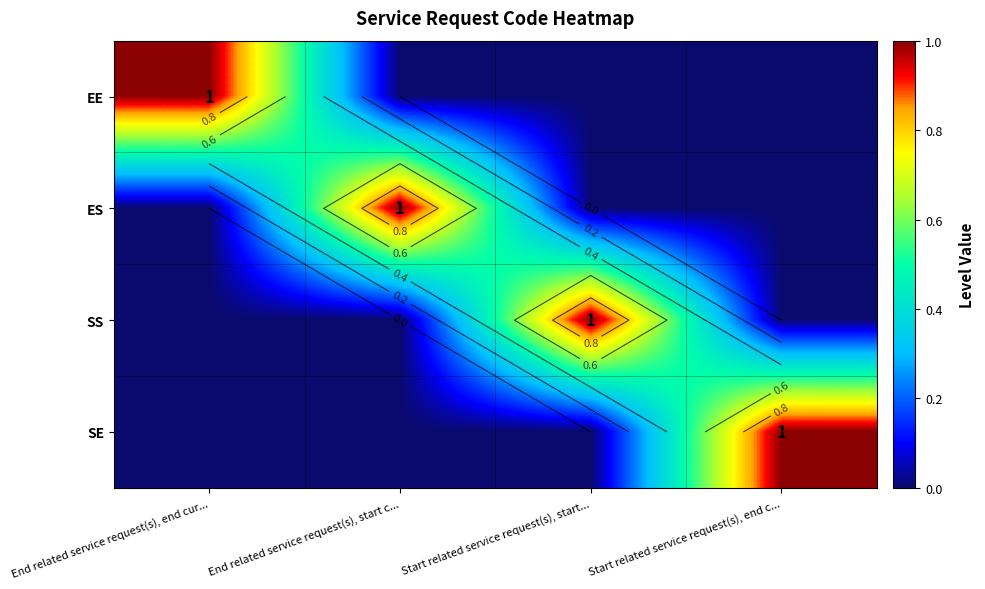

Where is ES nearest to the value 0?

End related service request(s), end cur...